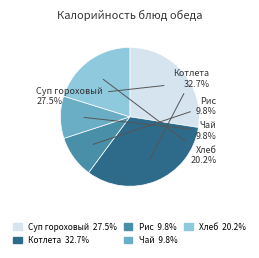

How many slices are in this pie chart?

5